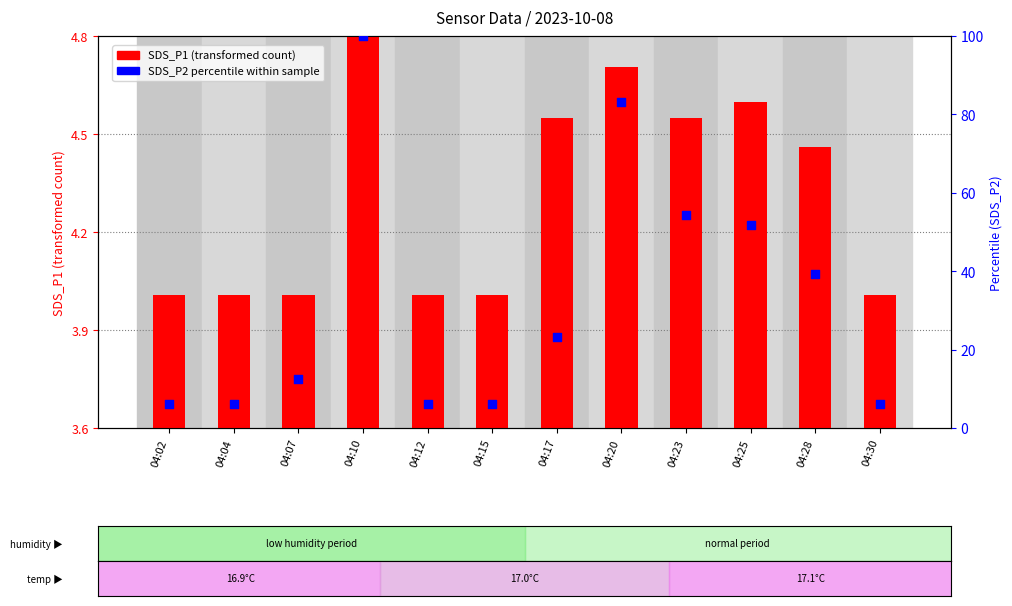

What is the ratio of the value at 04:10 to the value at 04:15?

16.0